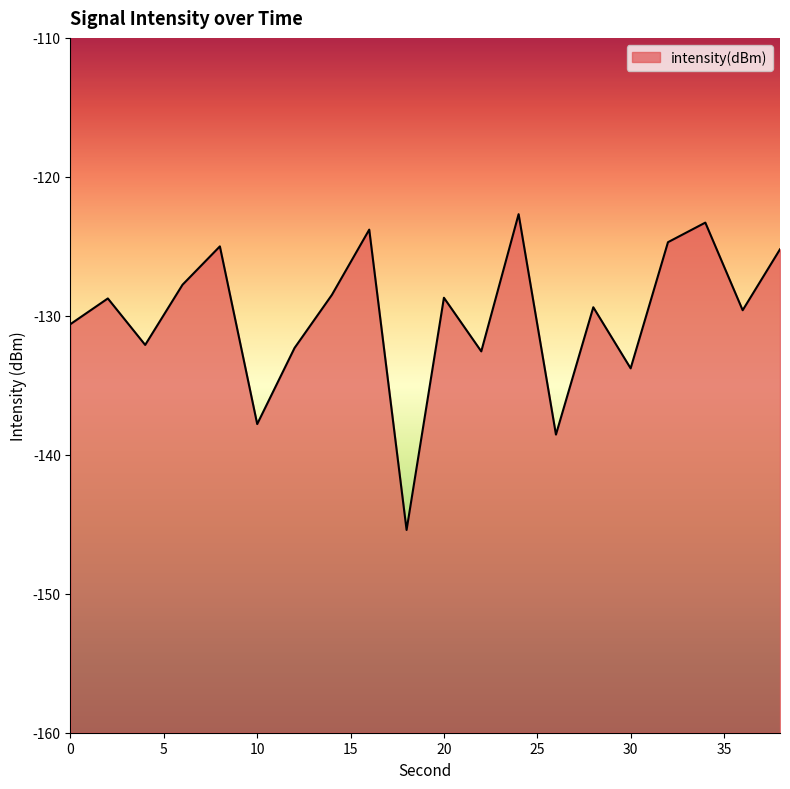

What is the average value?

-130.0